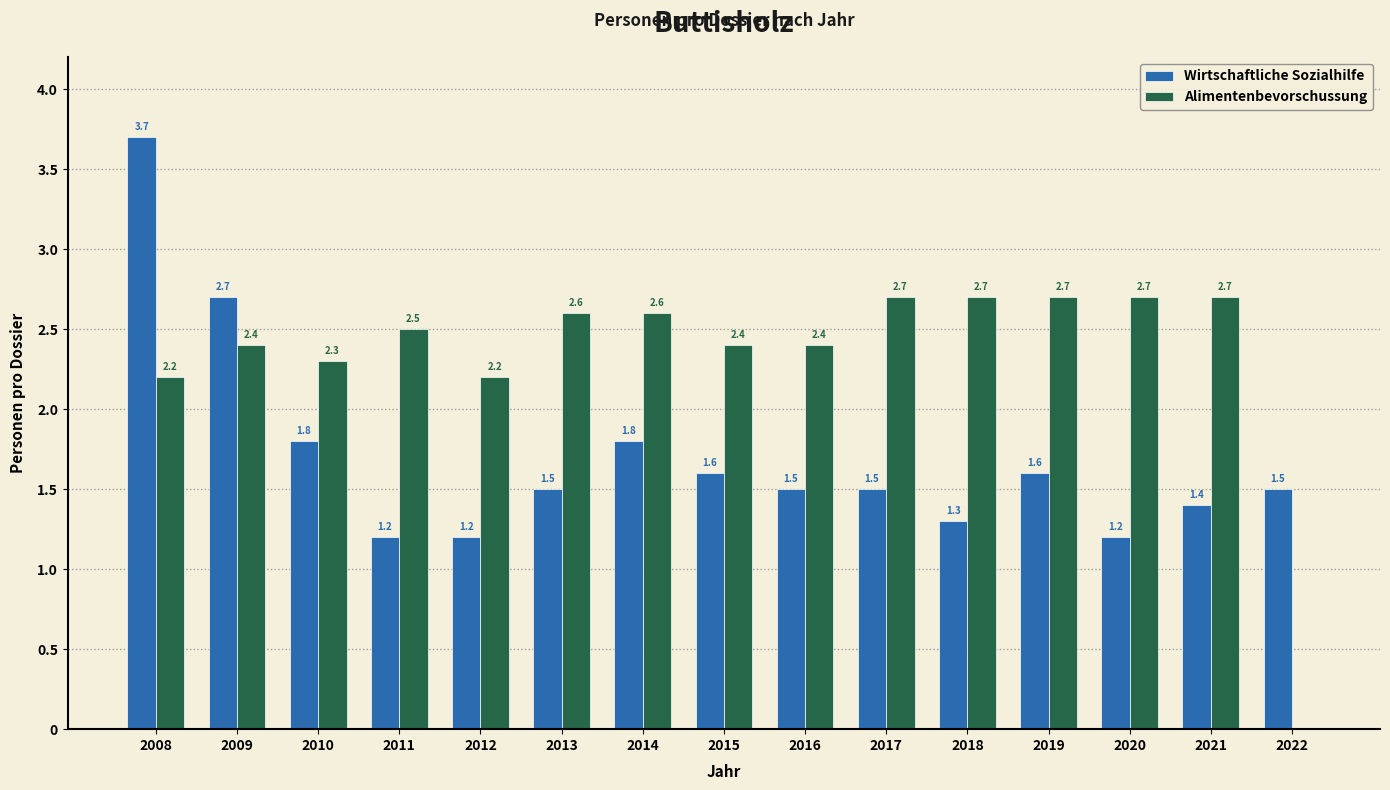

Reading right to left, what are all the values shown in this chart?

Wirtschaftliche Sozialhilfe: 2022=1.5	2021=1.4	2020=1.2	2019=1.6	2018=1.3	2017=1.5	2016=1.5	2015=1.6	2014=1.8	2013=1.5	2012=1.2	2011=1.2	2010=1.8	2009=2.7	2008=3.7
Alimentenbevorschussung: 2022=0.0	2021=2.7	2020=2.7	2019=2.7	2018=2.7	2017=2.7	2016=2.4	2015=2.4	2014=2.6	2013=2.6	2012=2.2	2011=2.5	2010=2.3	2009=2.4	2008=2.2